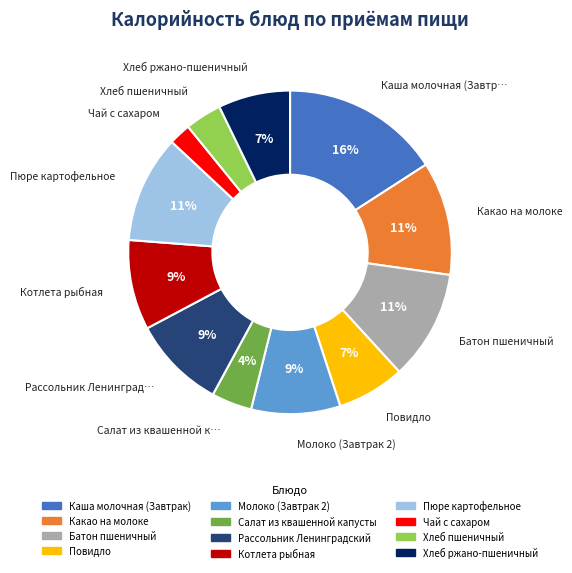

Between Чай с сахаром and Рассольник Ленинградский, which is larger?

Рассольник Ленинградский